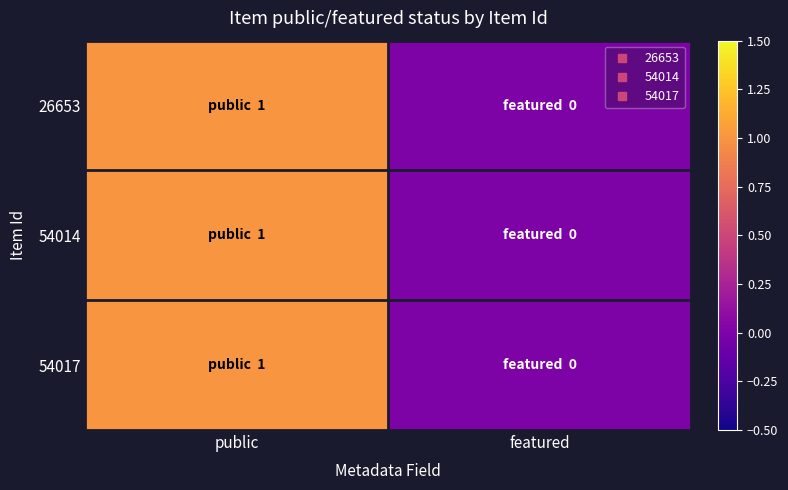

How many series are shown in this chart?

3